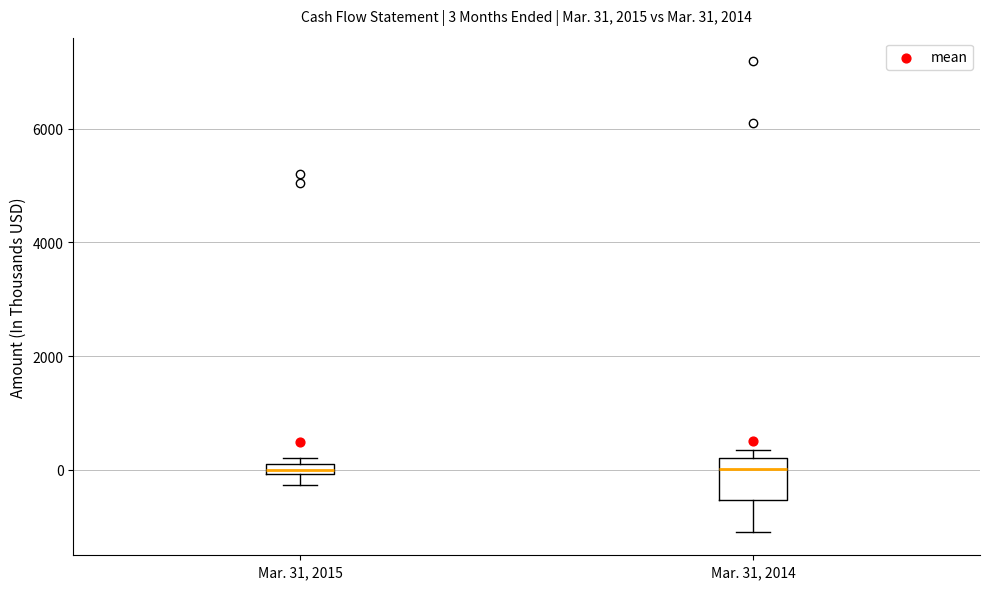

Comparing the boxes themselves (not the whiskers), which one is the tallest?

Mar. 31, 2014